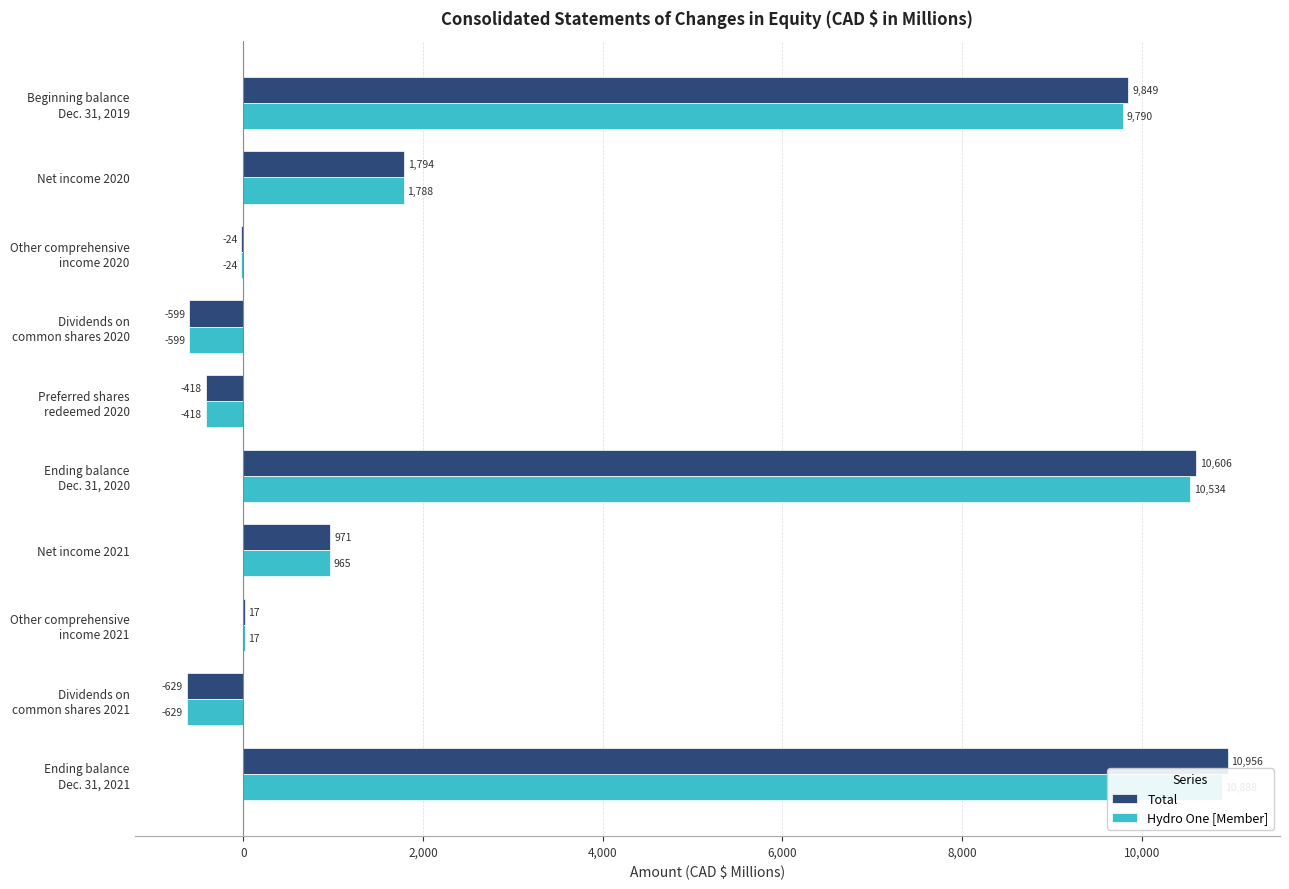

Is it true that Hydro One [Member] equals -287 at Dividends on common shares 2021?

False